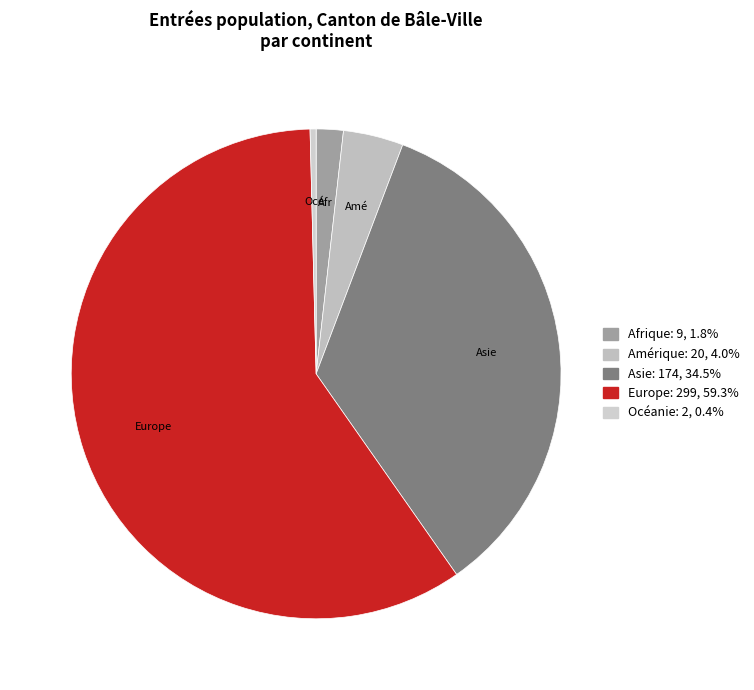

Combined, do Amérique and Afrique account for over 50%?

No